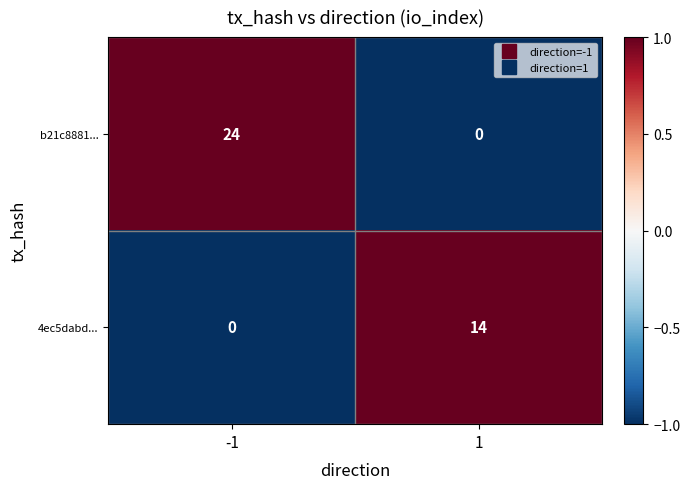

The 4ec5dabd... series shows 14 at 1. True or false?

True